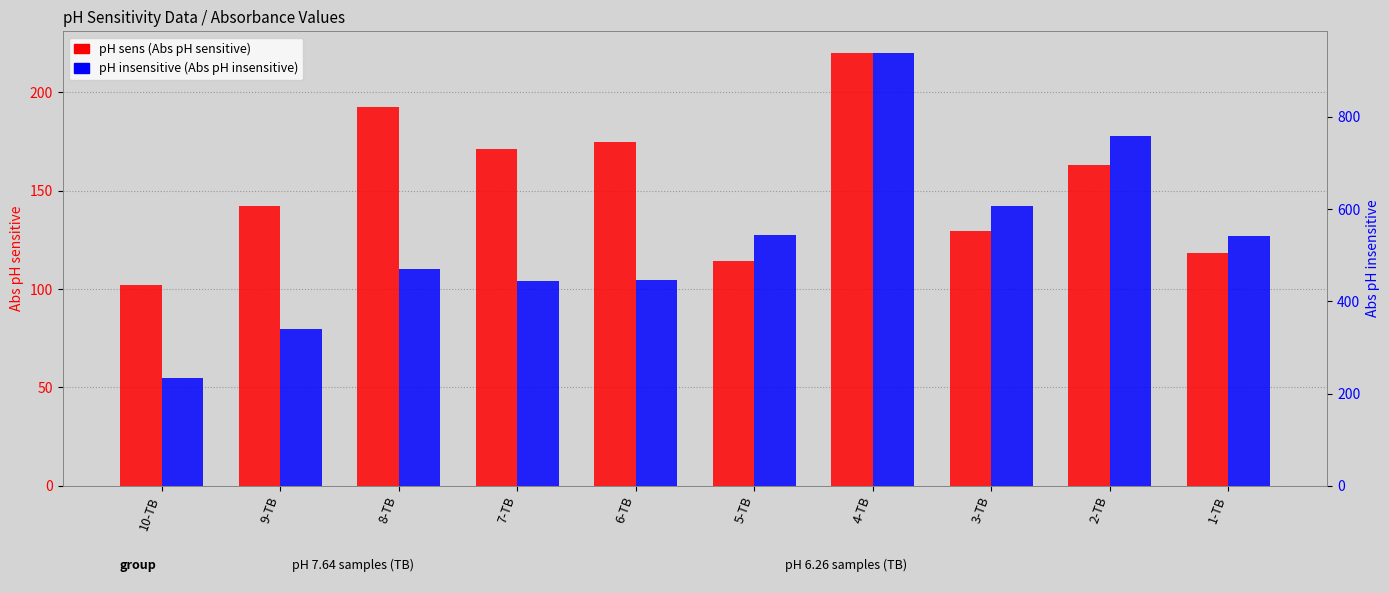

Is it true that pH sens equals 192.6 at 8-TB?

True